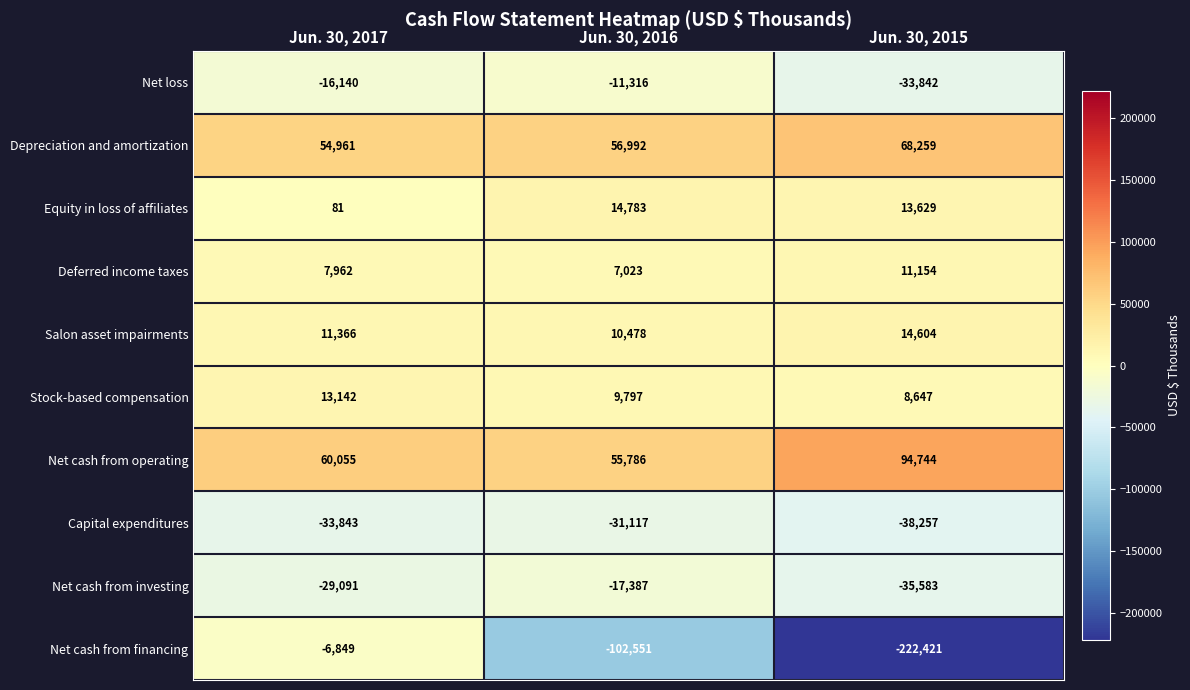

Reading left to right, list all the values displayed in this chart.

Net loss: -16140	-11316	-33842
Depreciation and amortization: 54961	56992	68259
Equity in loss of affiliates: 81	14783	13629
Deferred income taxes: 7962	7023	11154
Salon asset impairments: 11366	10478	14604
Stock-based compensation: 13142	9797	8647
Net cash from operating: 60055	55786	94744
Capital expenditures: -33843	-31117	-38257
Net cash from investing: -29091	-17387	-35583
Net cash from financing: -6849	-102551	-222421